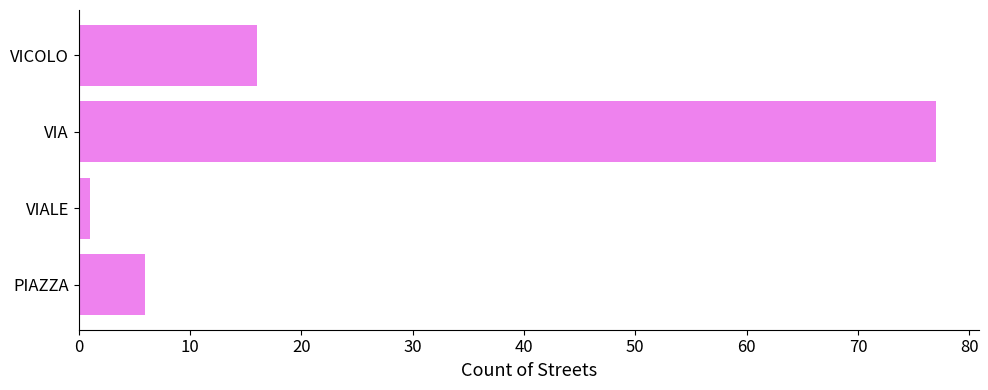

List the labels in order of value, largest first.

VIA, VICOLO, PIAZZA, VIALE